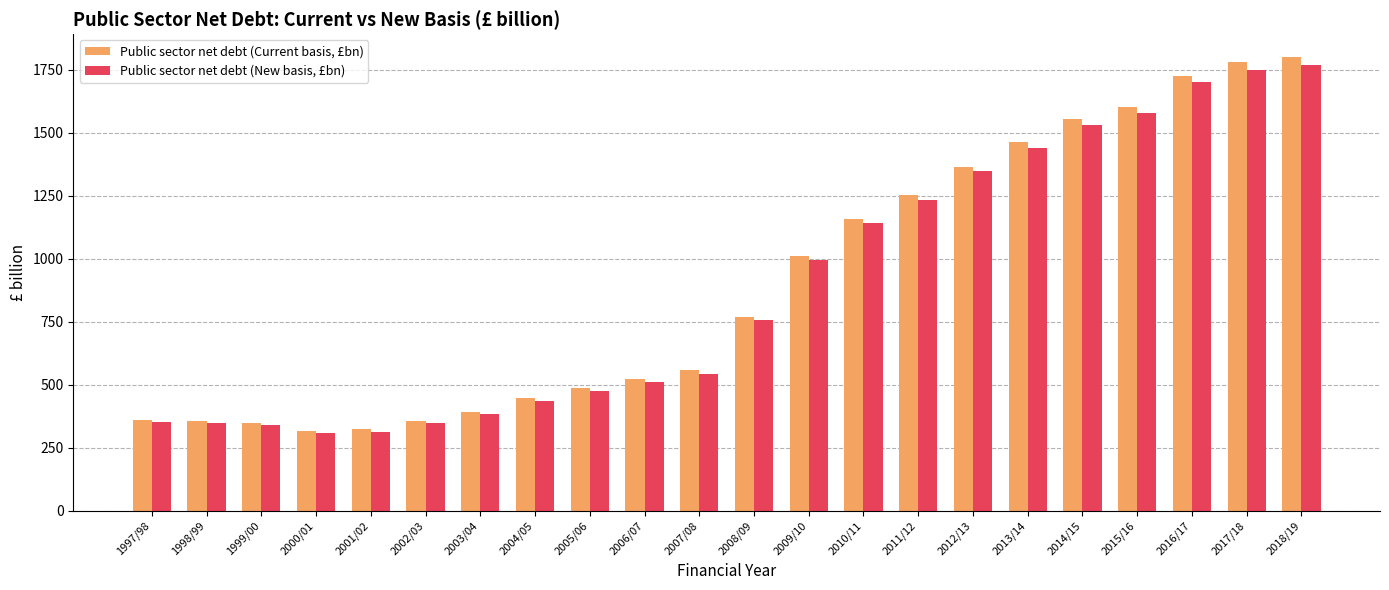

Is it true that Public sector net debt (New basis, £bn) equals 1580.0 at 2015/16?

True